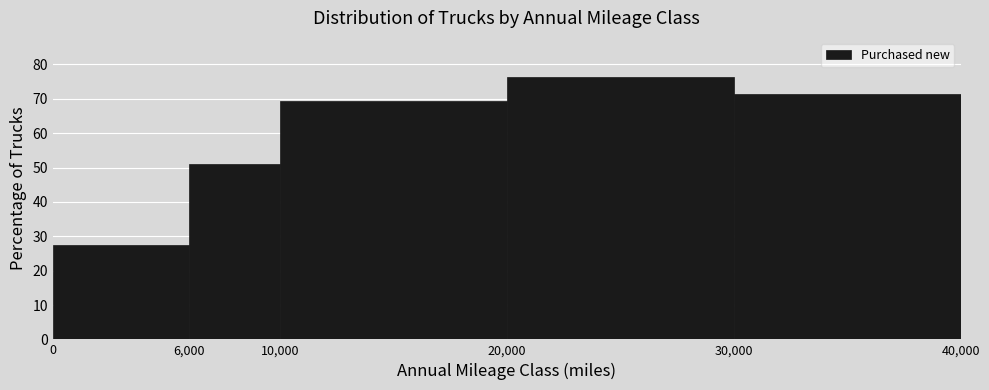

How tall is the bar that spans 20,000 to 30,000 on the x-axis? The values are not printed on the chart, so give them approximately, as read against the axis.

76